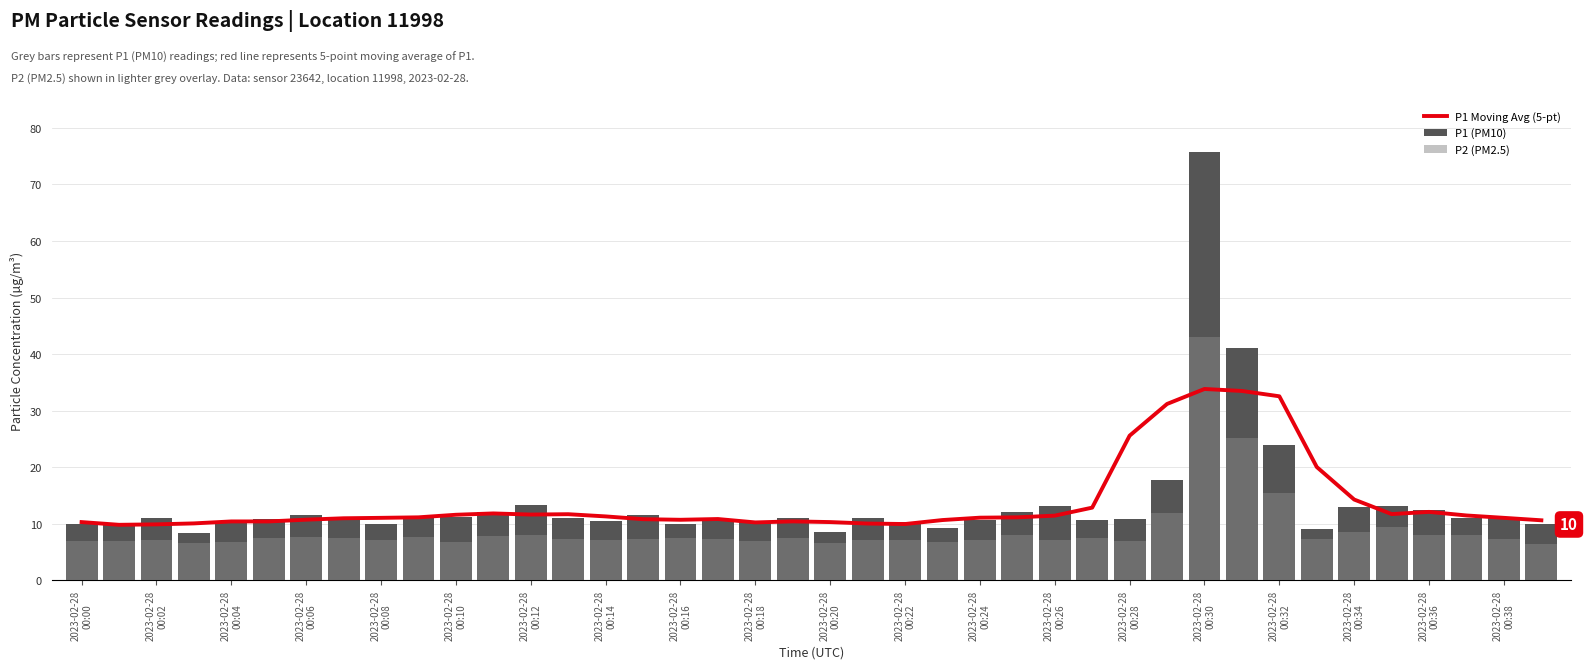

What is the highest value of the P1 Moving Avg (5-pt) series?

33.9